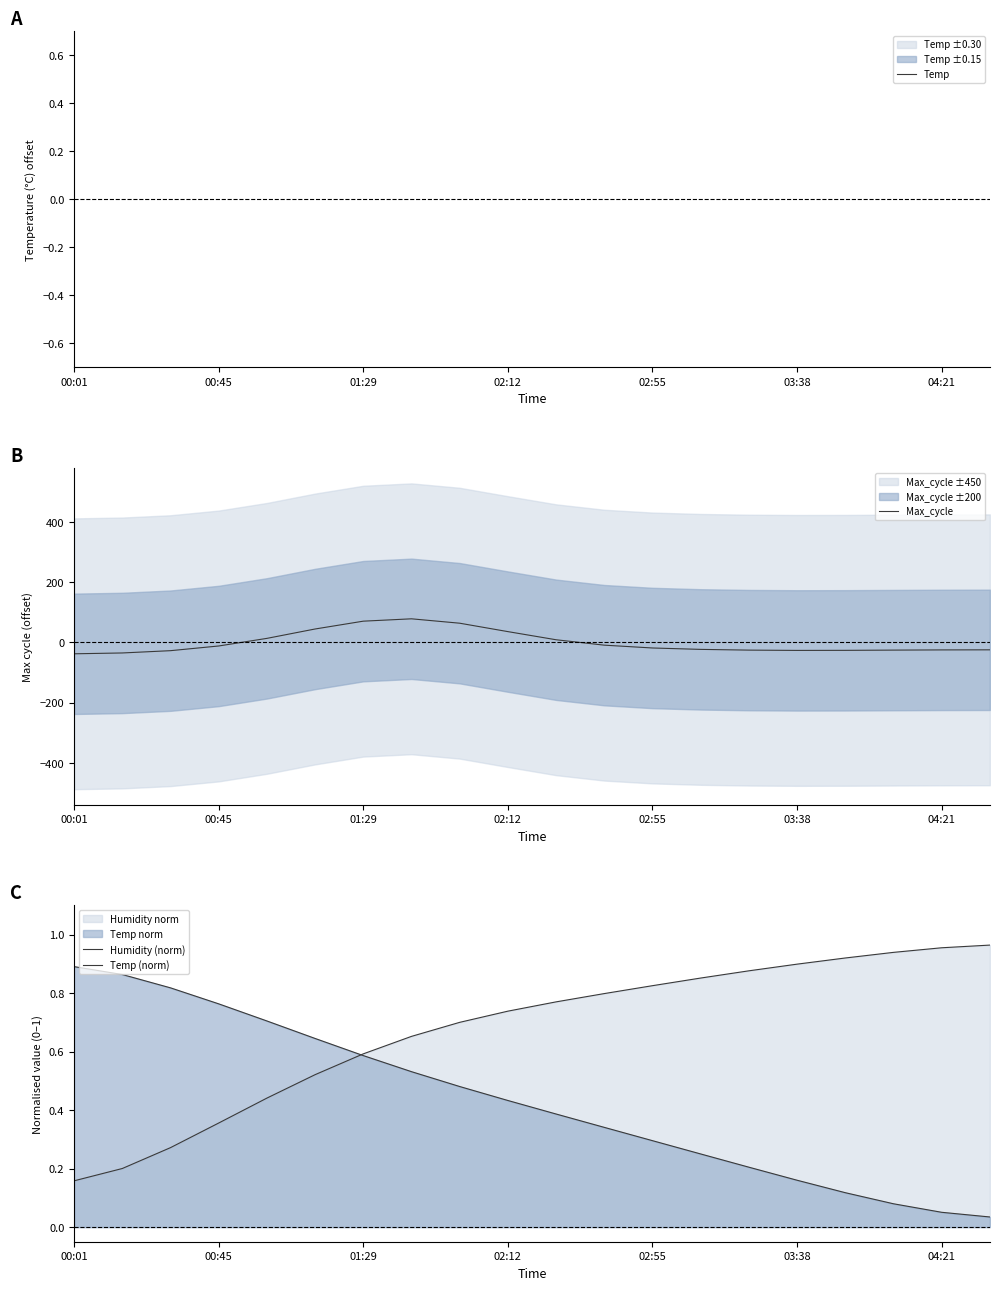

What is the highest value of the Max_cycle series?

78.5